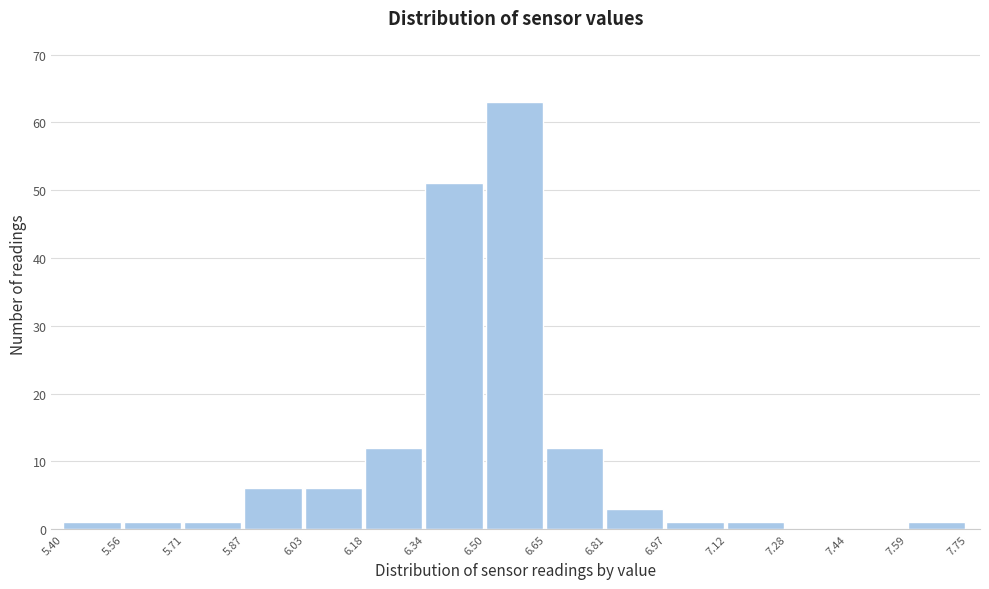

How tall is the bar that spans 5.71 to 5.87 on the x-axis? The values are not printed on the chart, so give them approximately, as read against the axis.

1